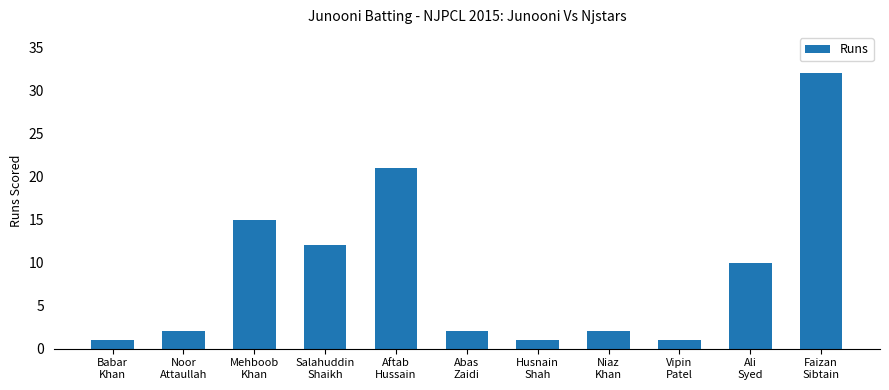

What is the difference between the second highest and second lowest values?

20